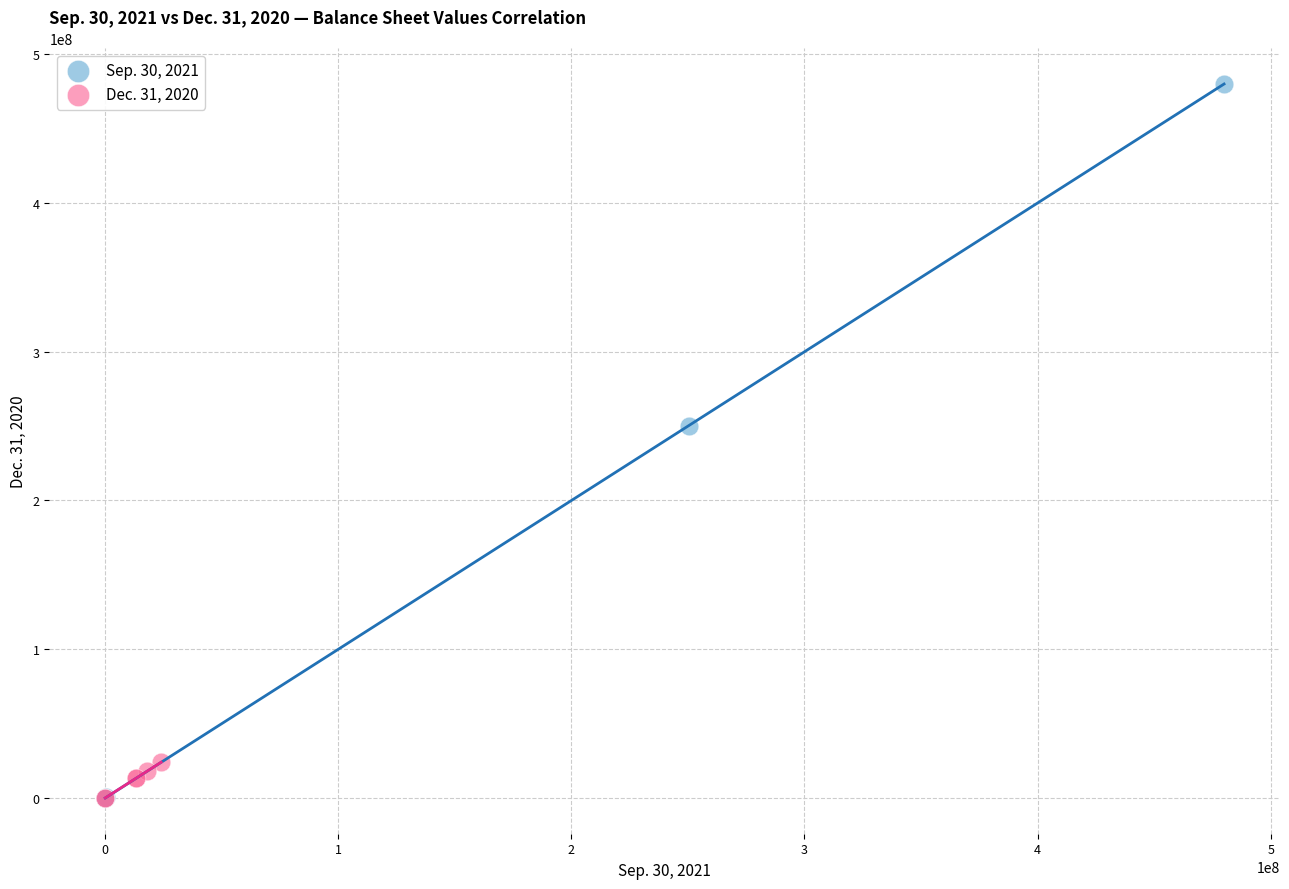

What are all the series names shown in the legend?

Sep. 30, 2021, Dec. 31, 2020